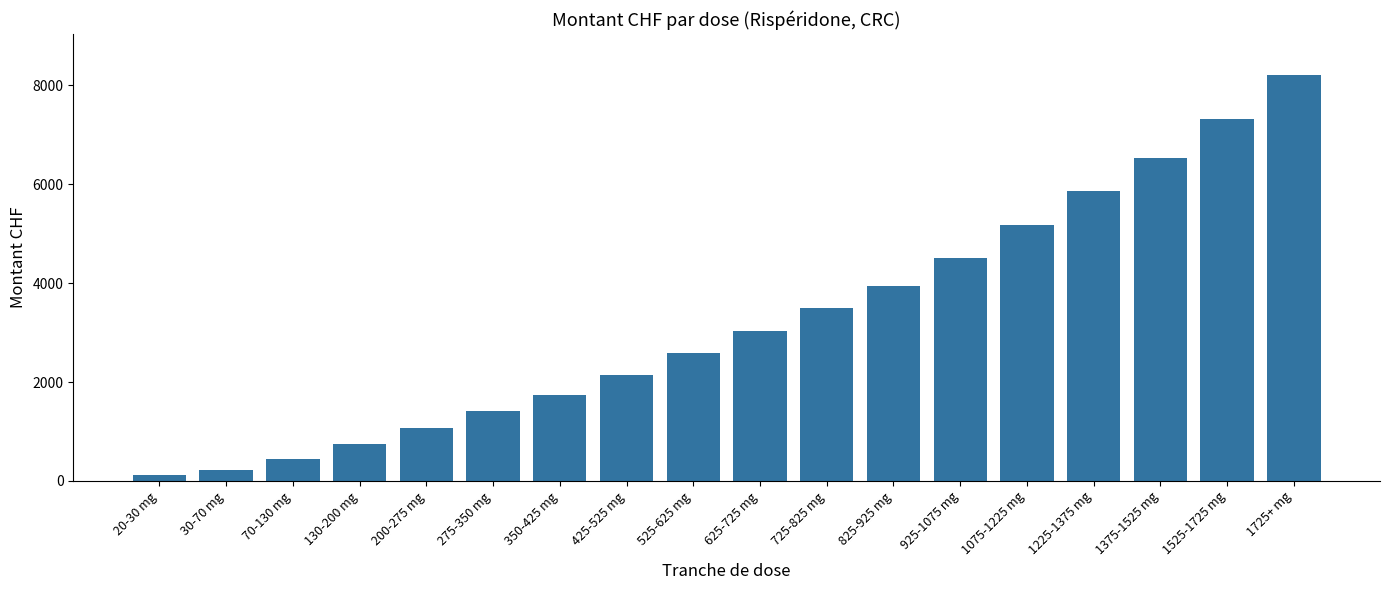

How many bars are there in total?

18